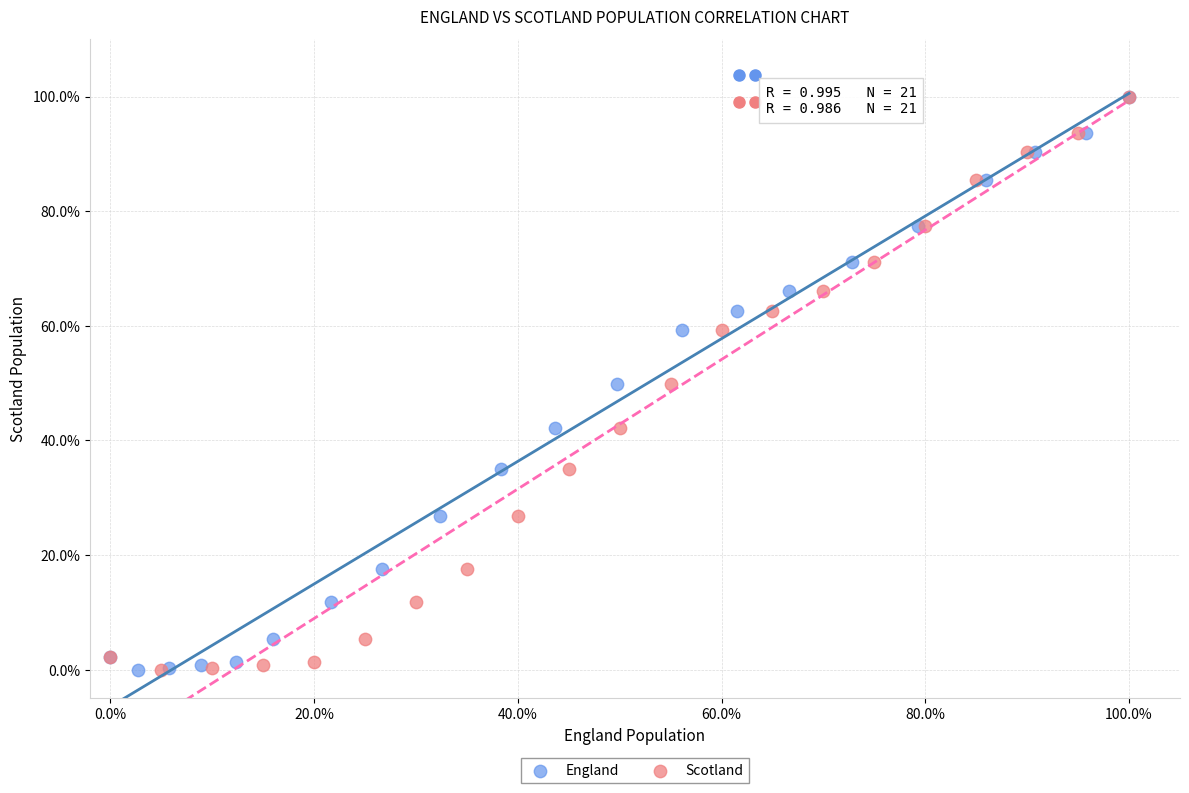

What are all the series names shown in the legend?

England, Scotland